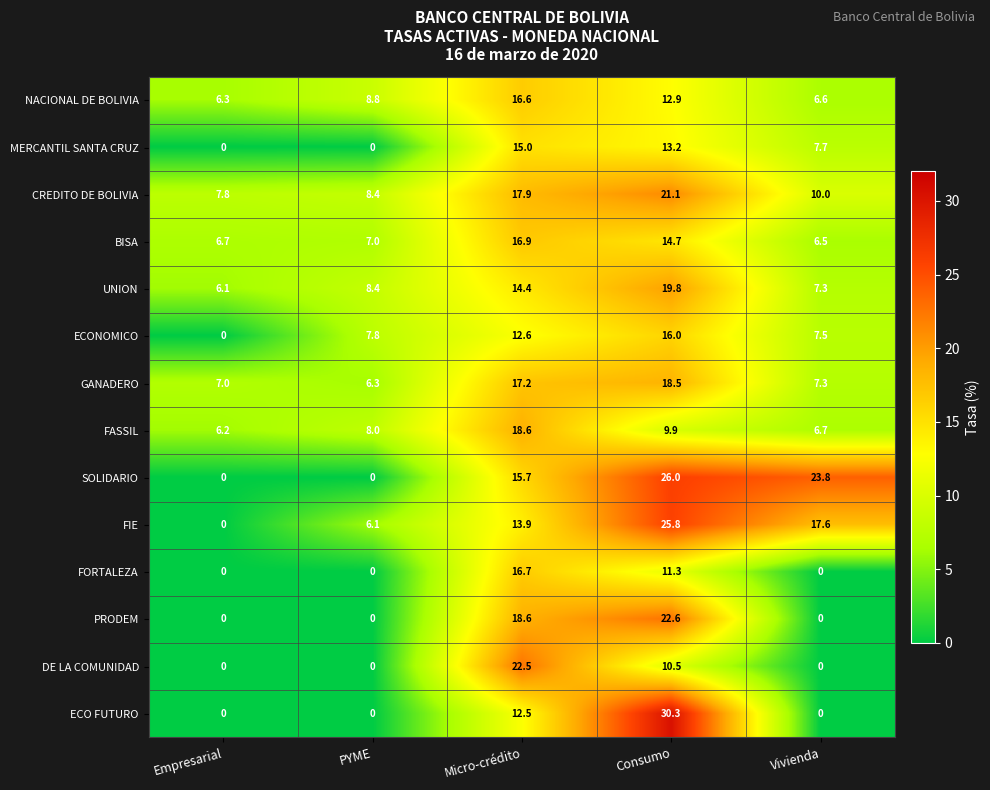

True or false: BISA has a value of 9.8 at Consumo.

False